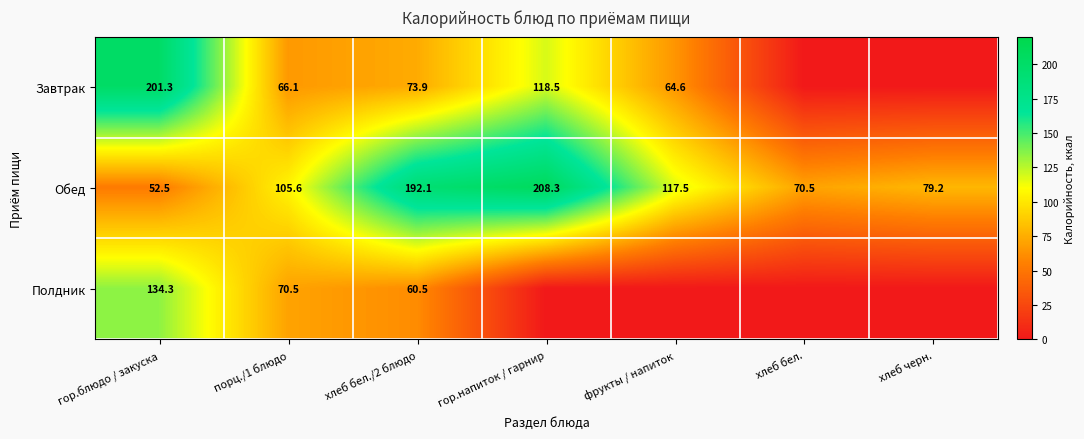

How many distinct data groups are displayed?

3